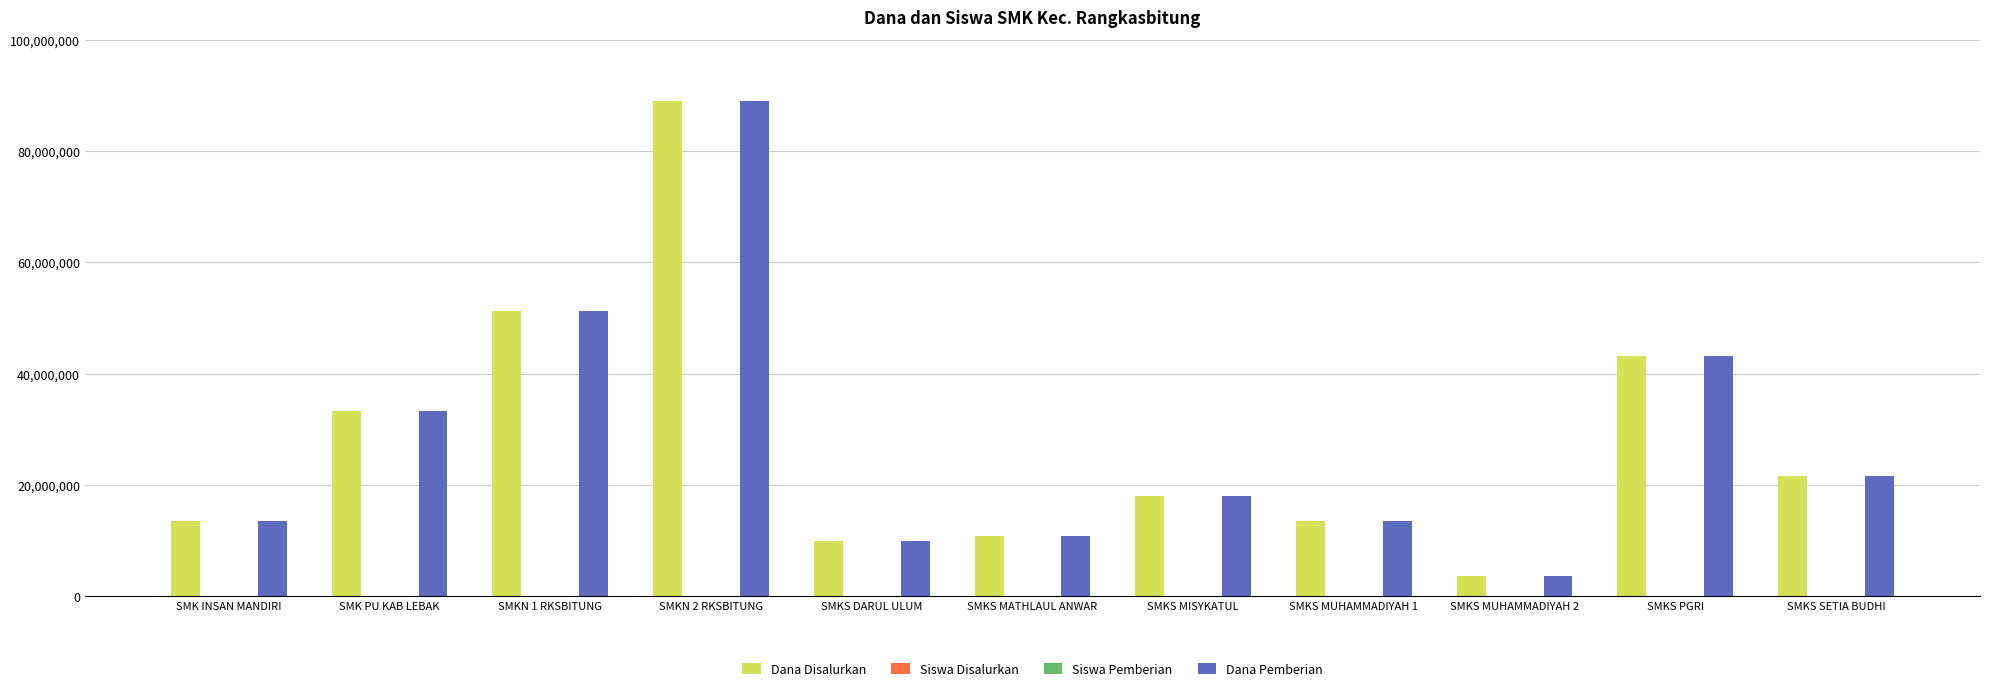

What is the total value across all series at SMKS MUHAMMADIYAH 2?

7200008